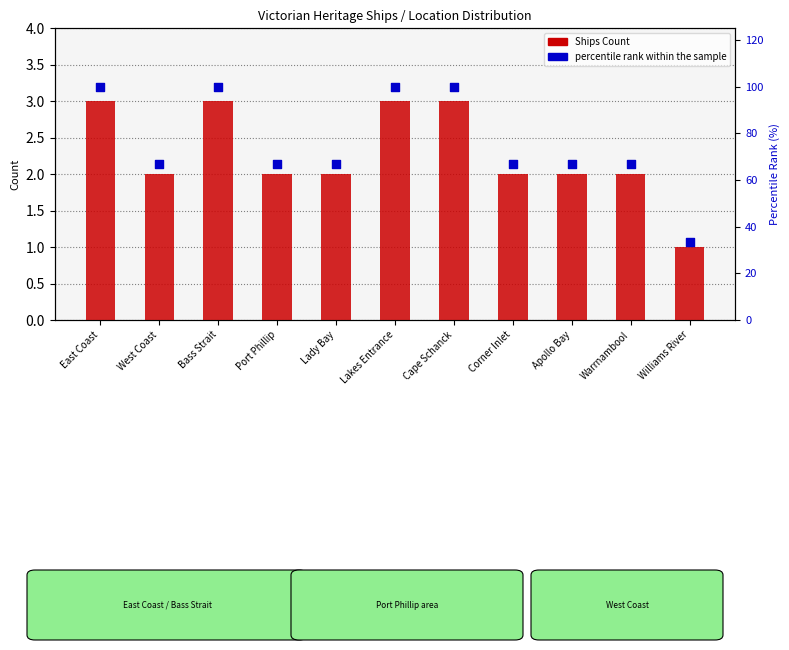

At which category is the sum across all series the highest?

East Coast